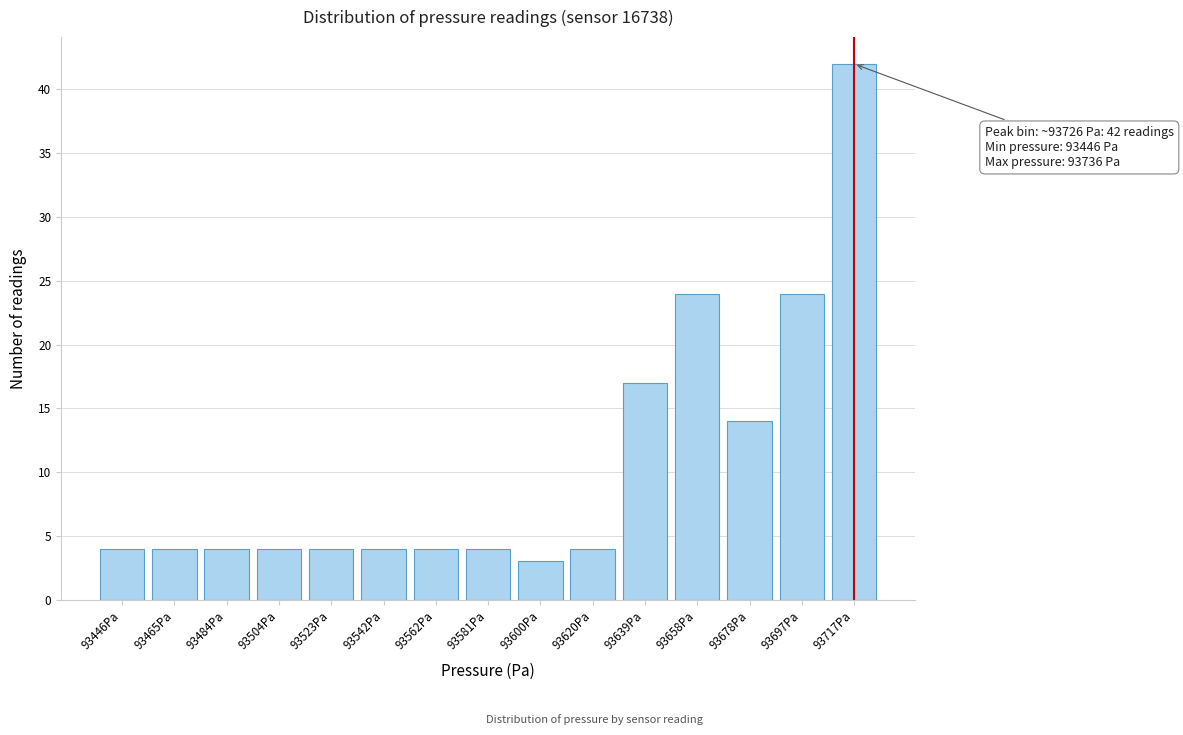

Reading right to left, extract all data points from this chart.

93717Pa=42	93697Pa=24	93678Pa=14	93658Pa=24	93639Pa=17	93620Pa=4	93600Pa=3	93581Pa=4	93562Pa=4	93542Pa=4	93523Pa=4	93504Pa=4	93484Pa=4	93465Pa=4	93446Pa=4